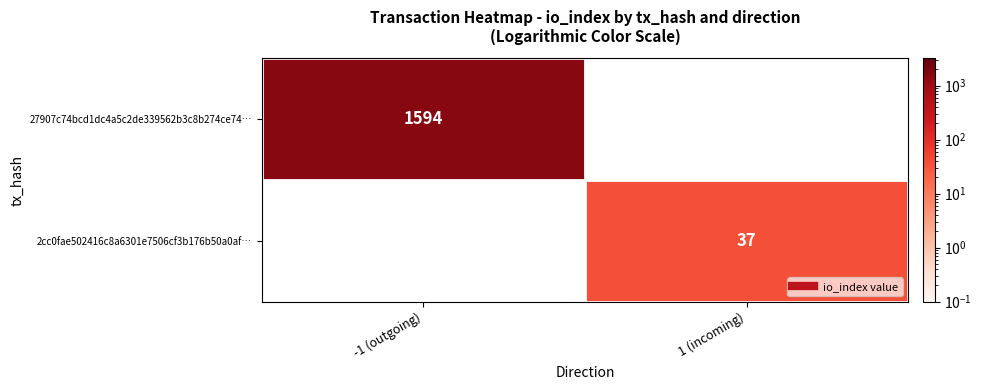

Rank the series by their average value, from highest to lowest.

27907c74bcd1dc4a5c2de339562b3c8b274ce74…, 2cc0fae502416c8a6301e7506cf3b176b50a0af…